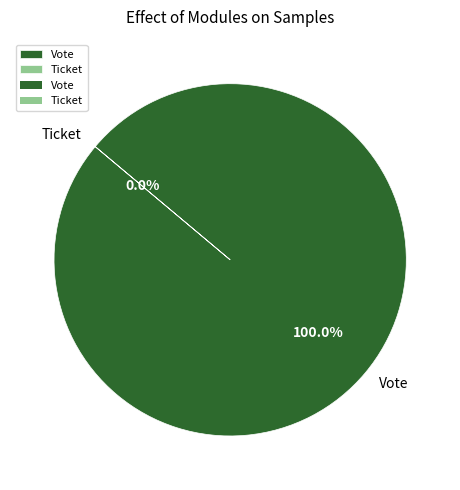

Is it true that Vote is 89% of the pie?

False